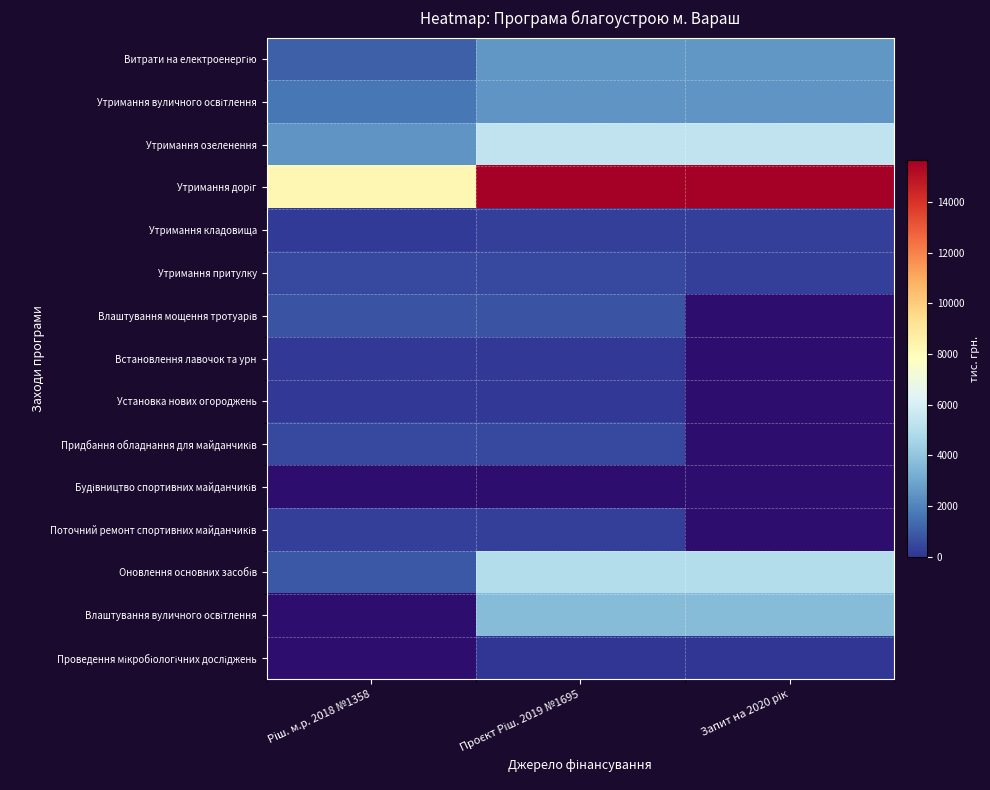

True or false: Влаштування вуличного освітлення has a value of 3719.6 at Запит на 2020 рік.

True